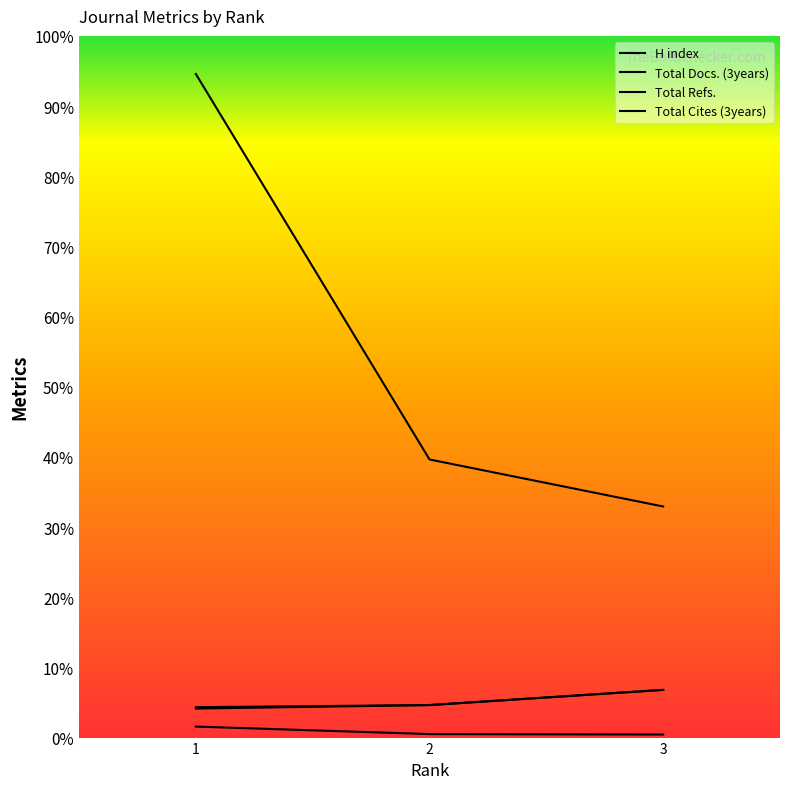

Is it true that Total Cites (3years) equals 61 at 2?

False